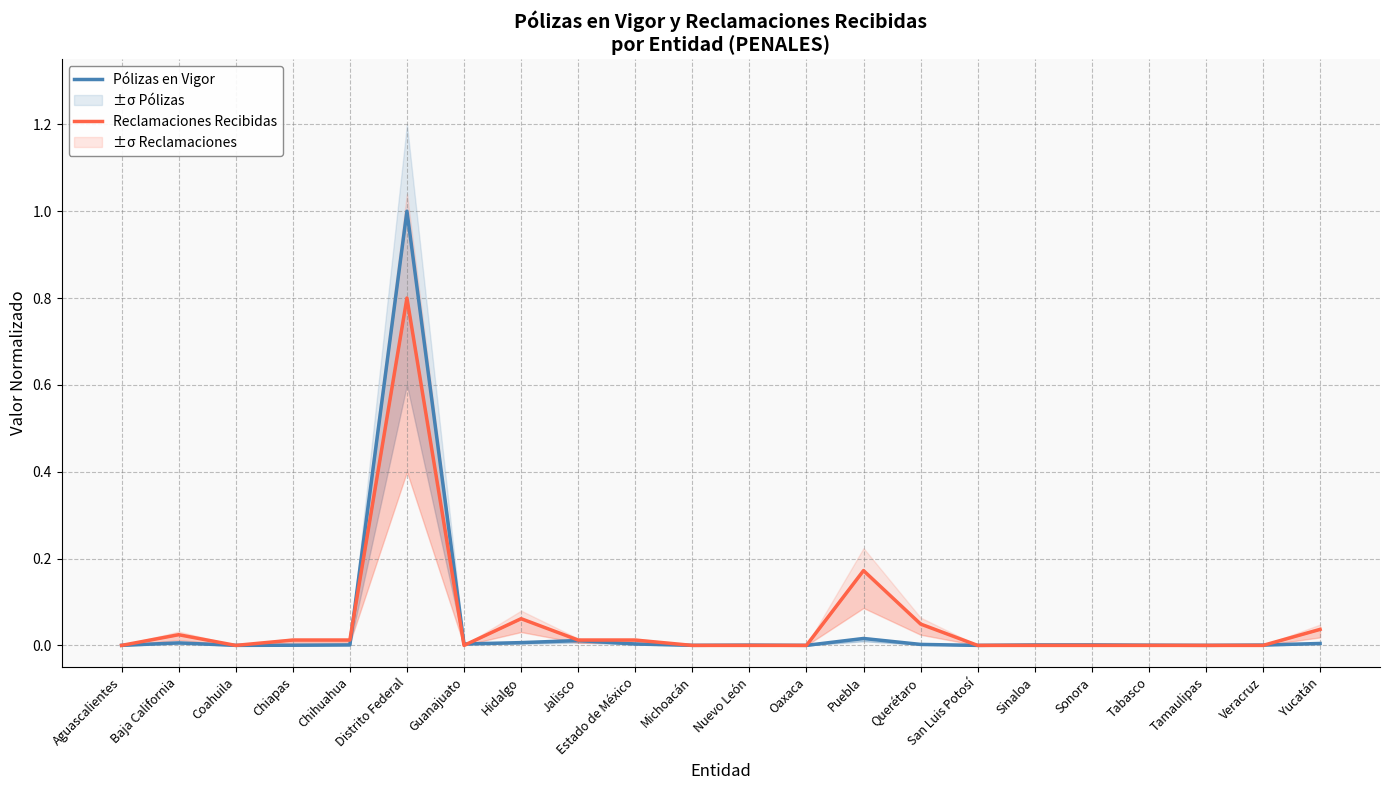

Between which two adjacent categories do Reclamaciones Recibidas and Pólizas en Vigor first intersect?

Aguascalientes and Baja California